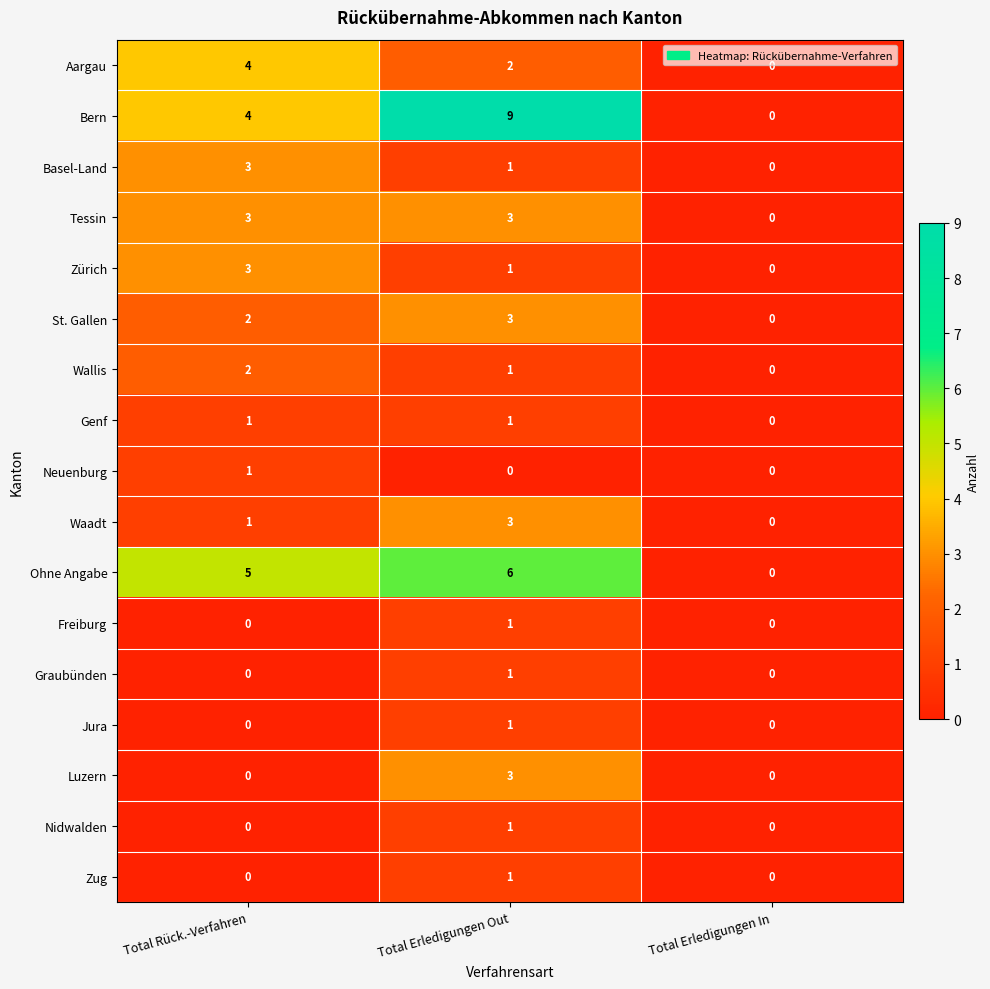

At which category does the chart reach its peak across all series?

Total Erledigungen Out